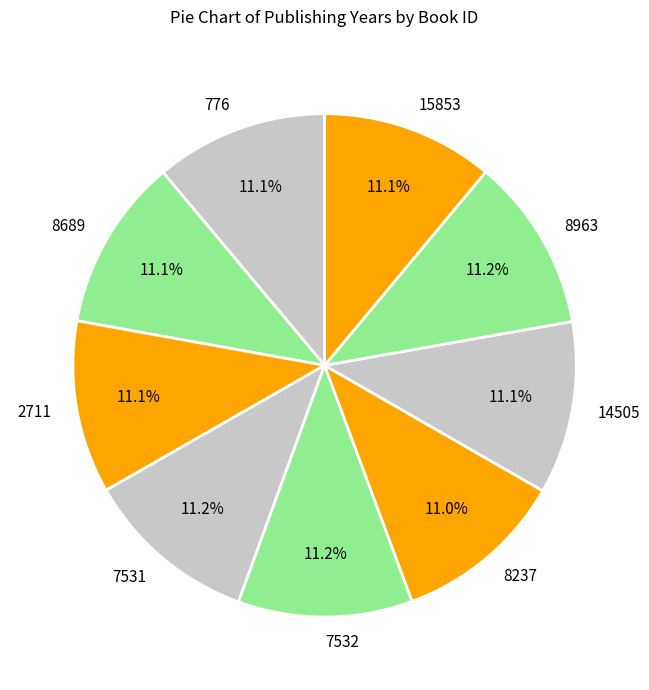

What percentage is the 776 slice, to the nearest percent?

11%